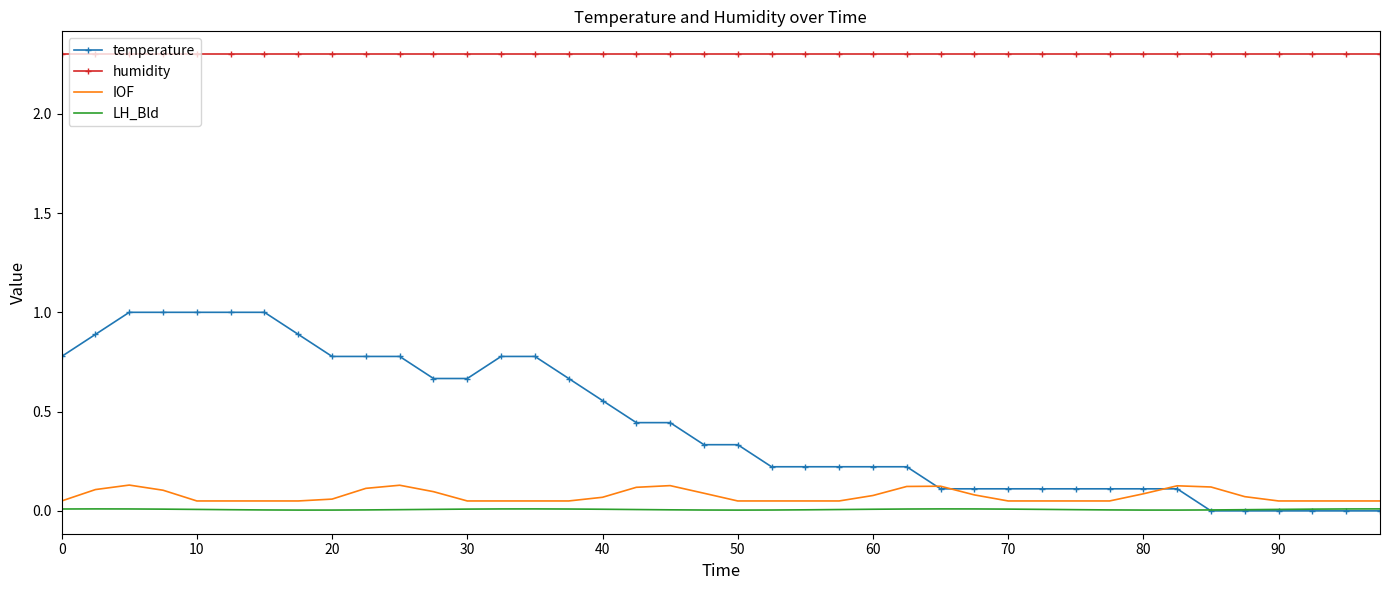

What is the highest value of the temperature series?

1.0